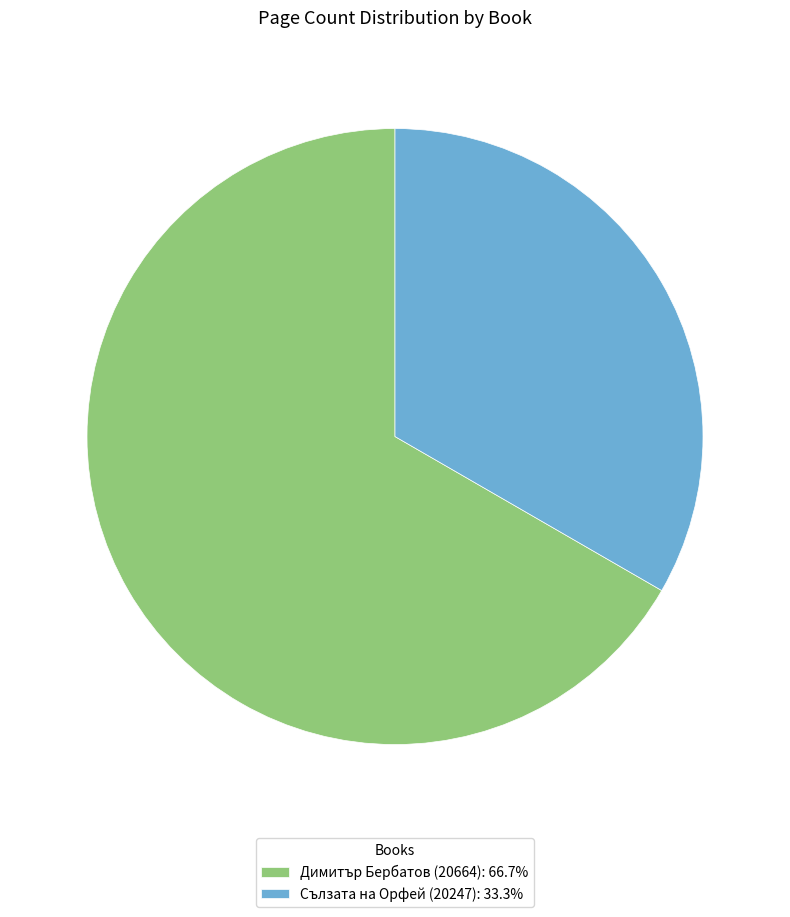

Is it true that Димитър Бербатов (20664) is 67% of the pie?

True